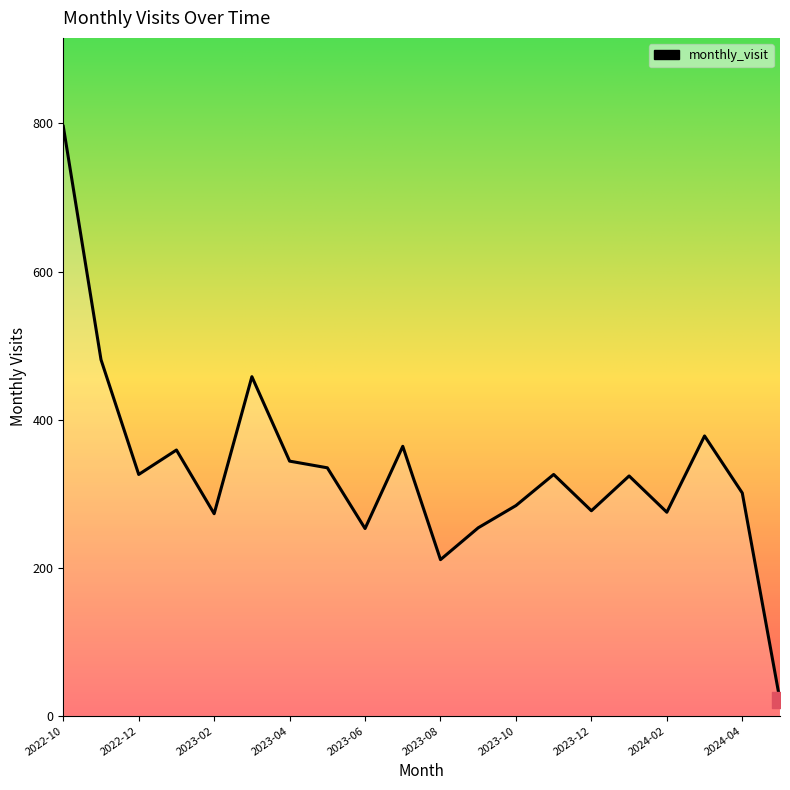

What is the smallest value displayed?

21